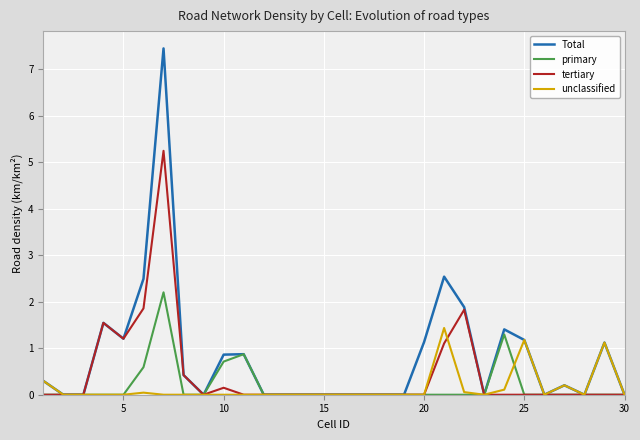

Which series has the largest total across all categories?

Total